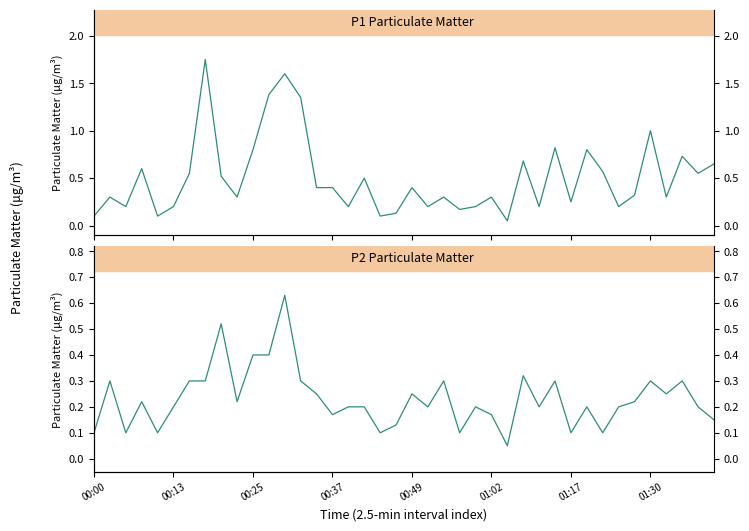

Which series has the largest total across all categories?

P1